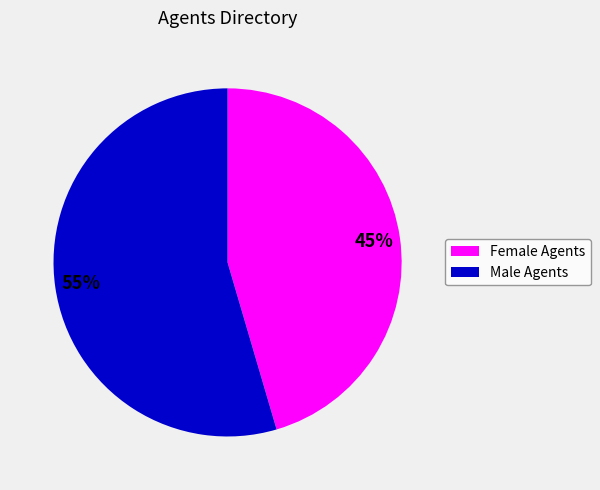

To the nearest percent, what is the average slice percentage?

50%